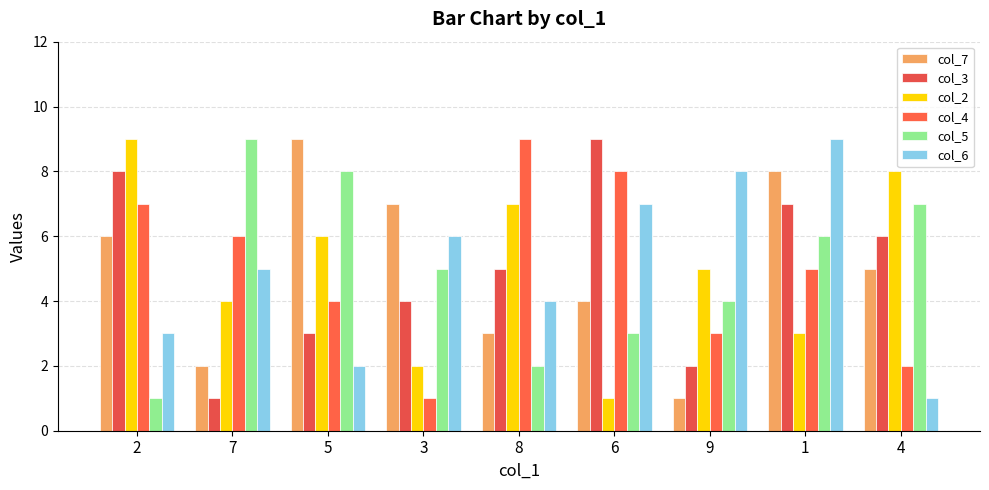

What are all the series names shown in the legend?

col_7, col_3, col_2, col_4, col_5, col_6